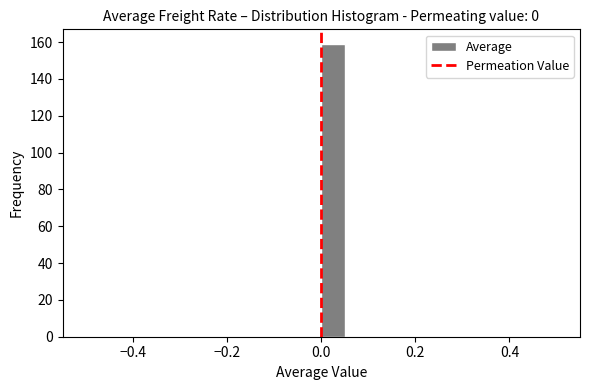

Read against the x-axis, roughly where is the centre of the tallest bar?

0.02